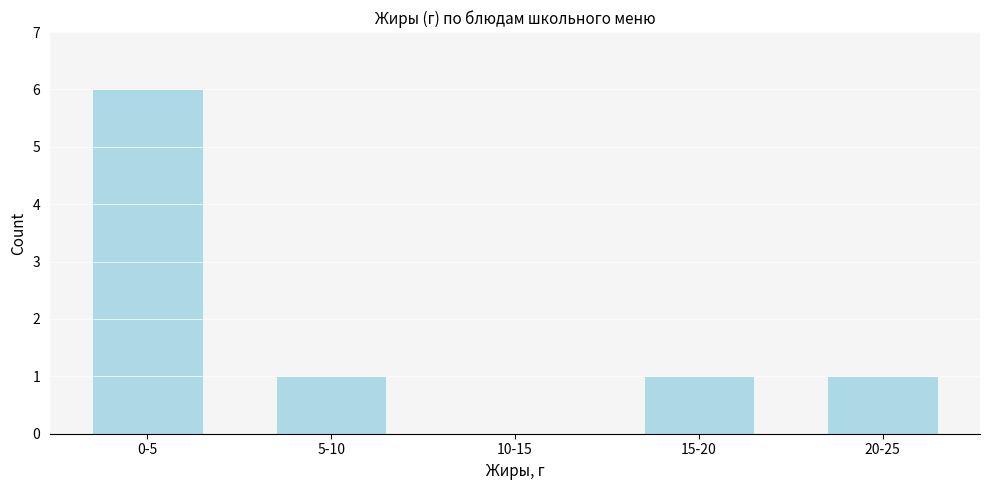

Reading left to right, what are all the values shown in this chart?

0-5=6	5-10=1	10-15=0	15-20=1	20-25=1